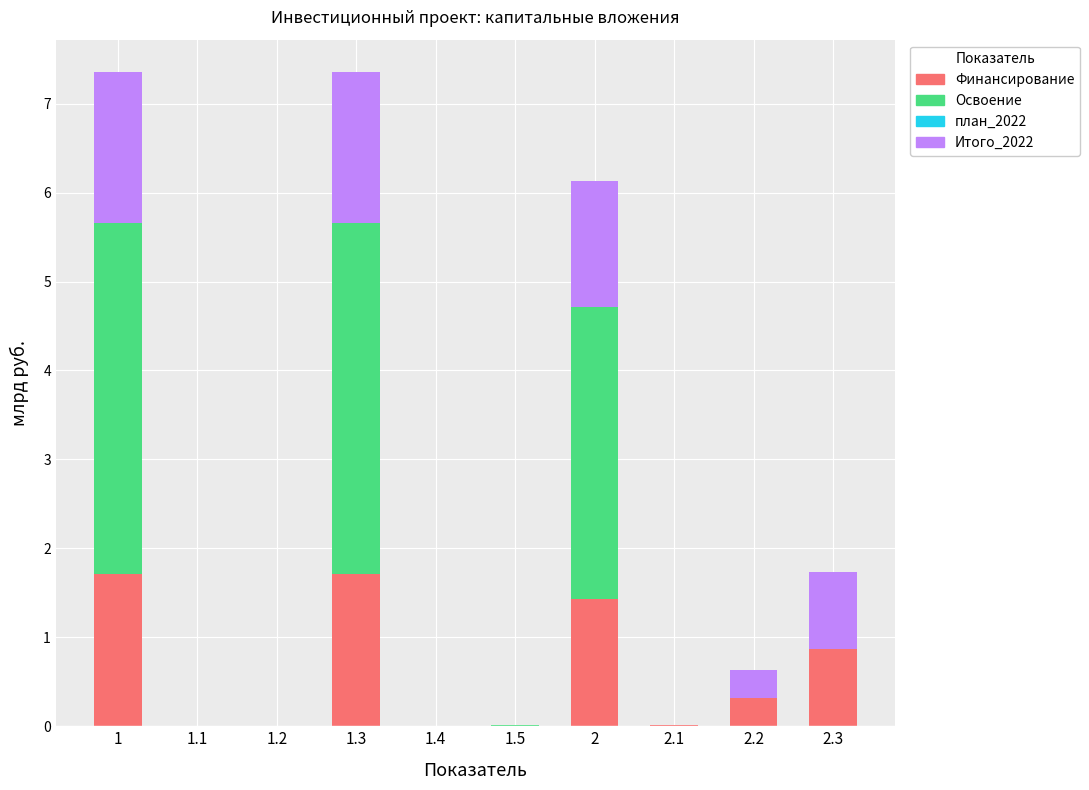

What is the maximum value for Финансирование?

1.7